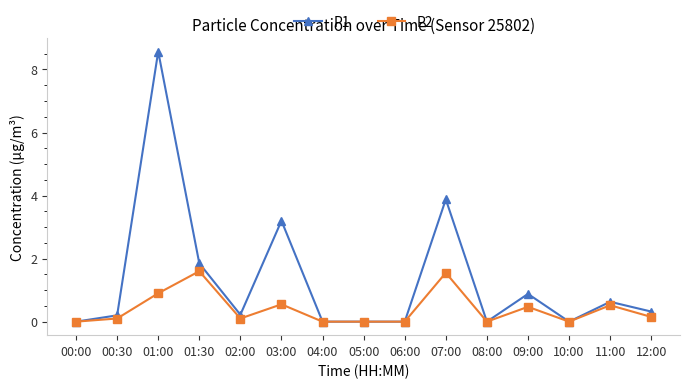

What is the maximum value for P2?

1.6